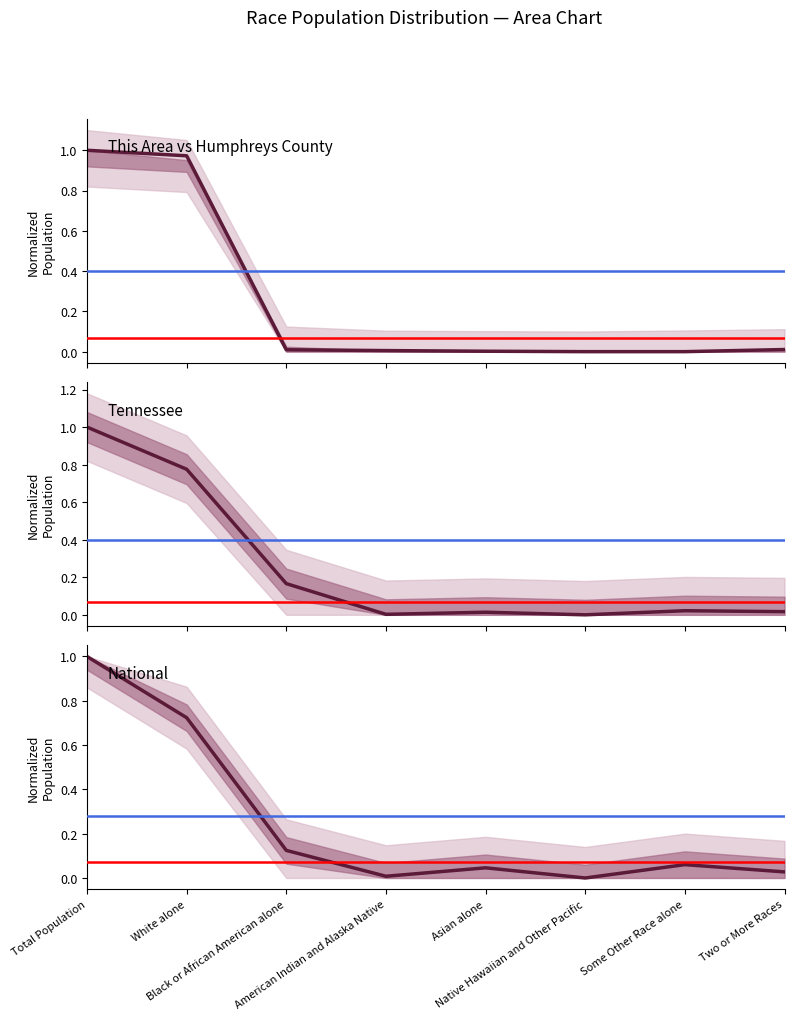

Which has a higher value, Total Population or Two or More Races?

Total Population